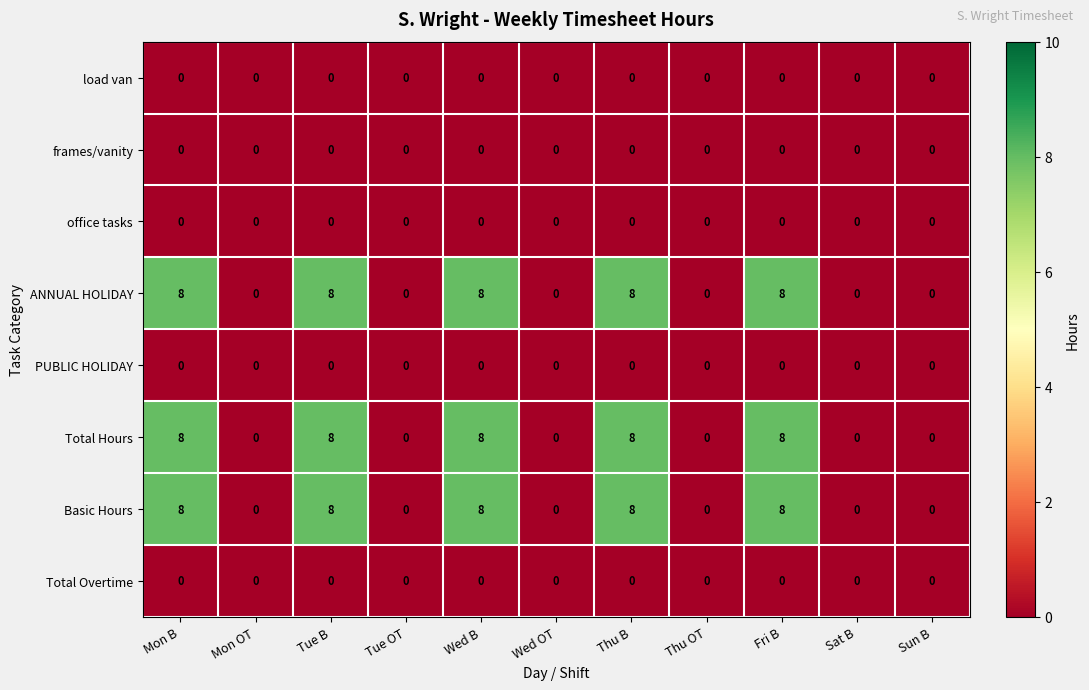

How many values in Basic Hours are above zero?

5